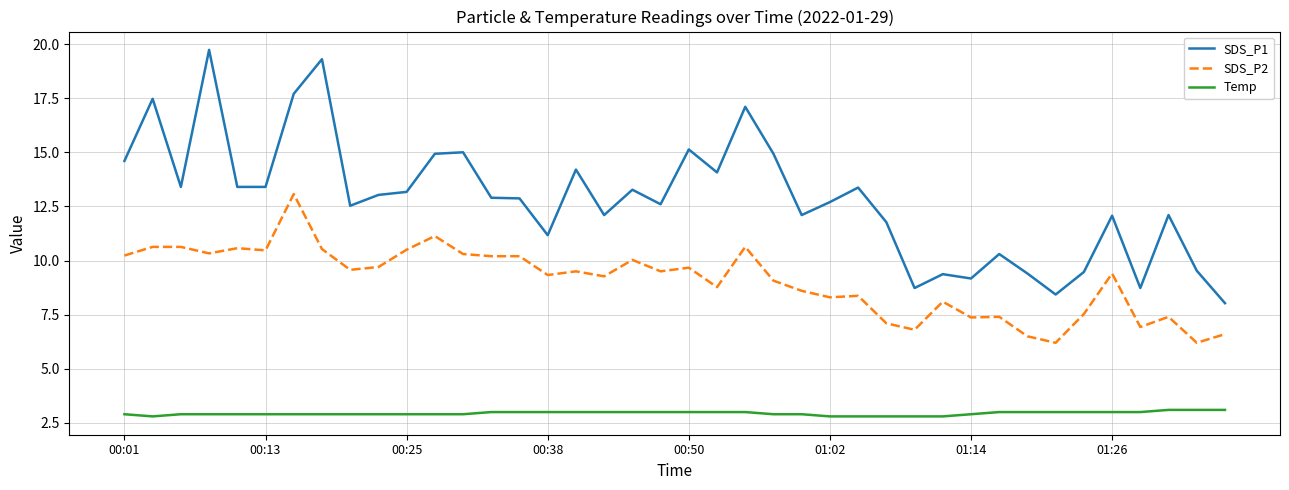

List the series in order of their peak value, lowest first.

Temp, SDS_P2, SDS_P1